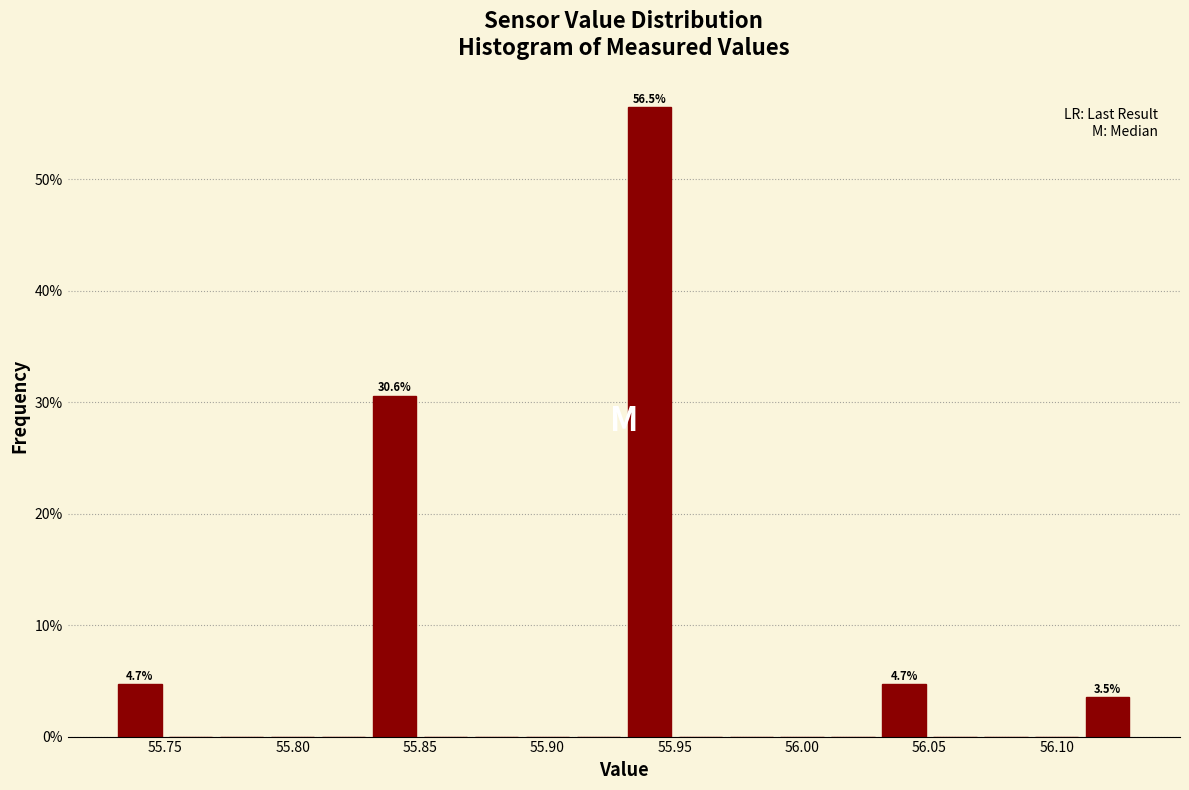

Which range on the x-axis has the tallest bar?

55.93 to 55.95